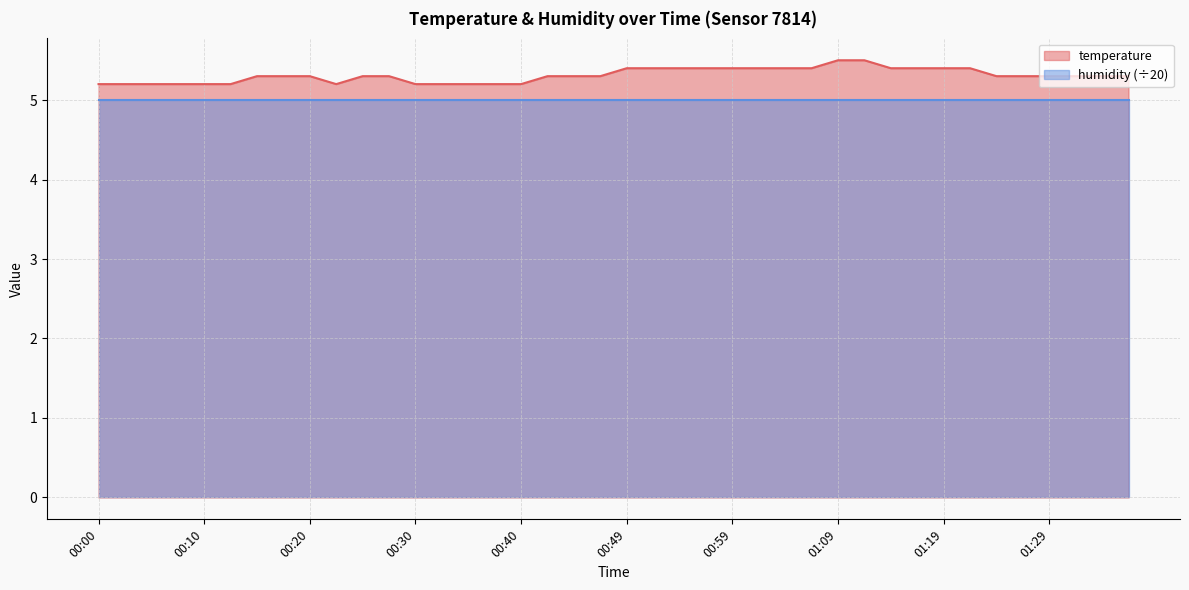

What is the ratio of the value at 01:04 to the value at 00:10?

1.0